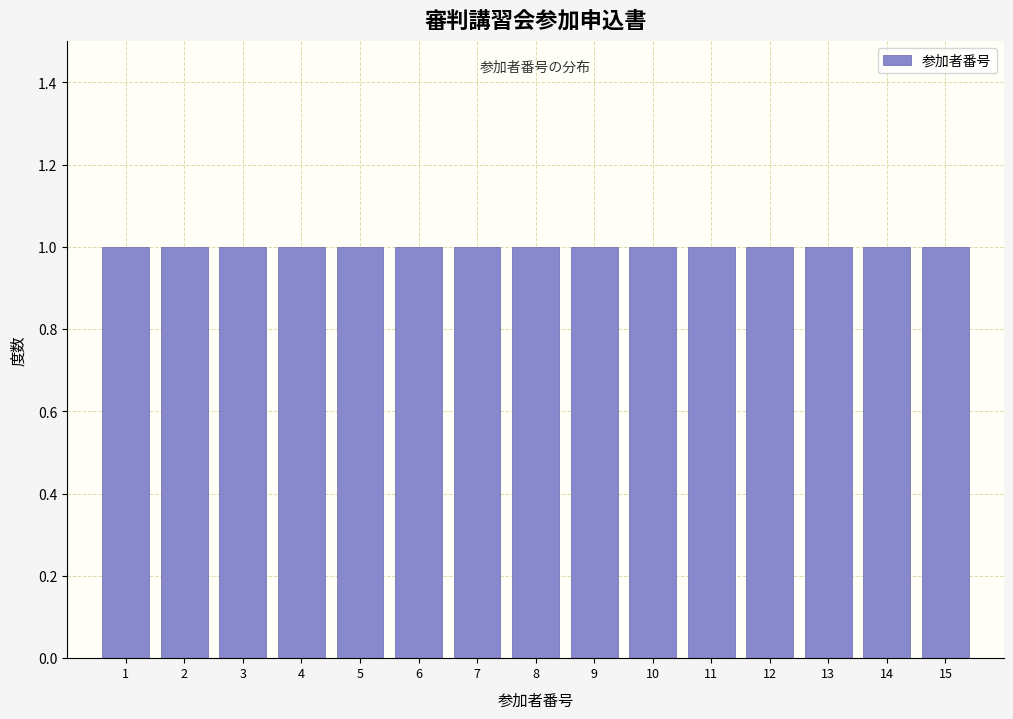

How tall is the bar that spans 2.5 to 3.5 on the x-axis? The values are not printed on the chart, so give them approximately, as read against the axis.

1